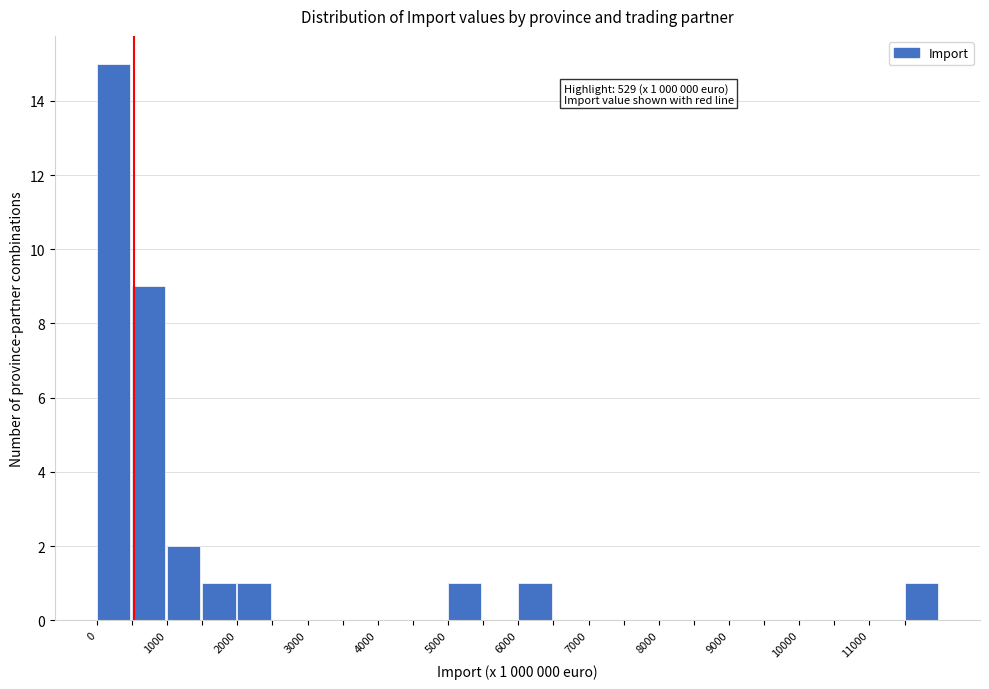

Over which range of the x-axis is the bar tallest?

0 to 500